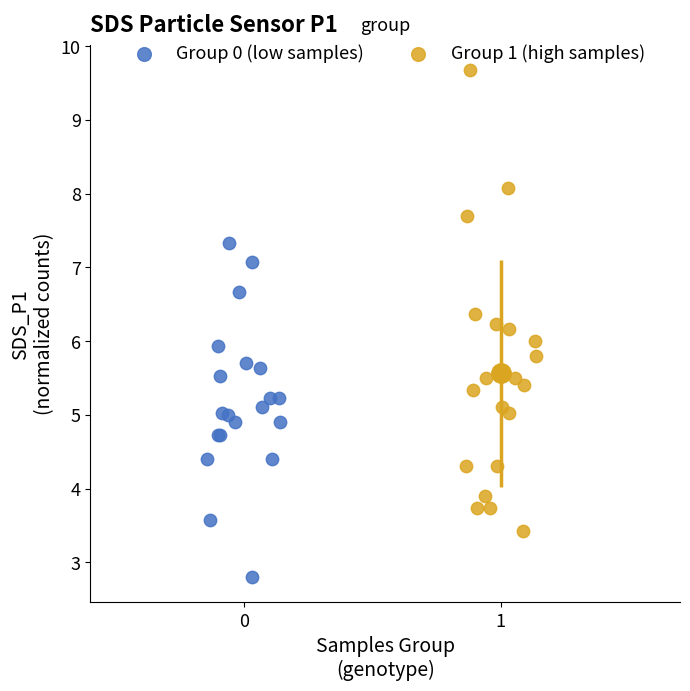

Which series reaches the maximum Y coordinate?

Group 1 (high samples)